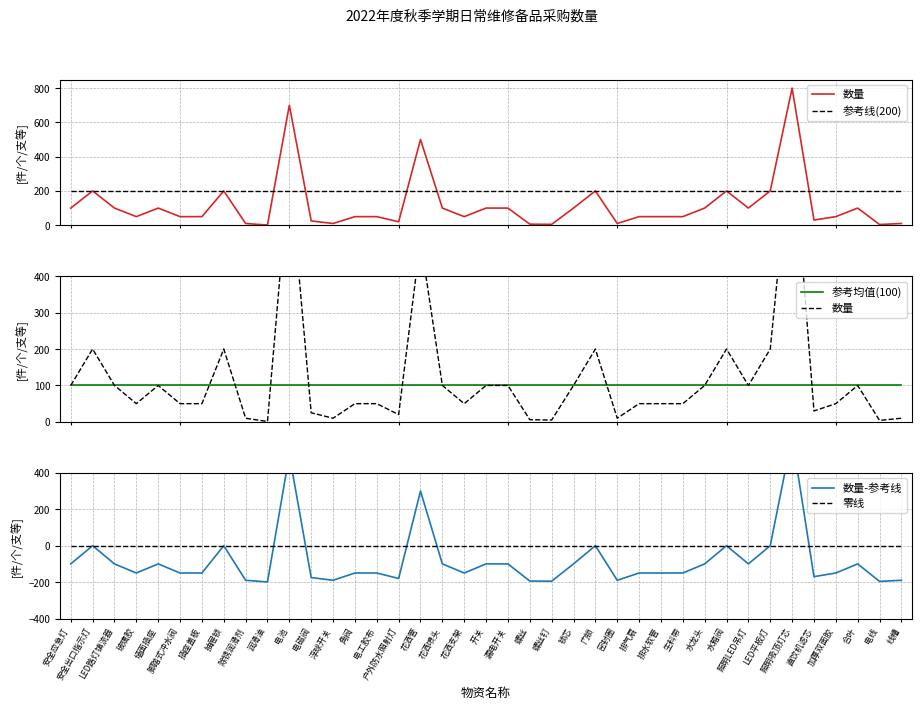

What is the label of the 34th point from the right?

脚踏式冲水阀